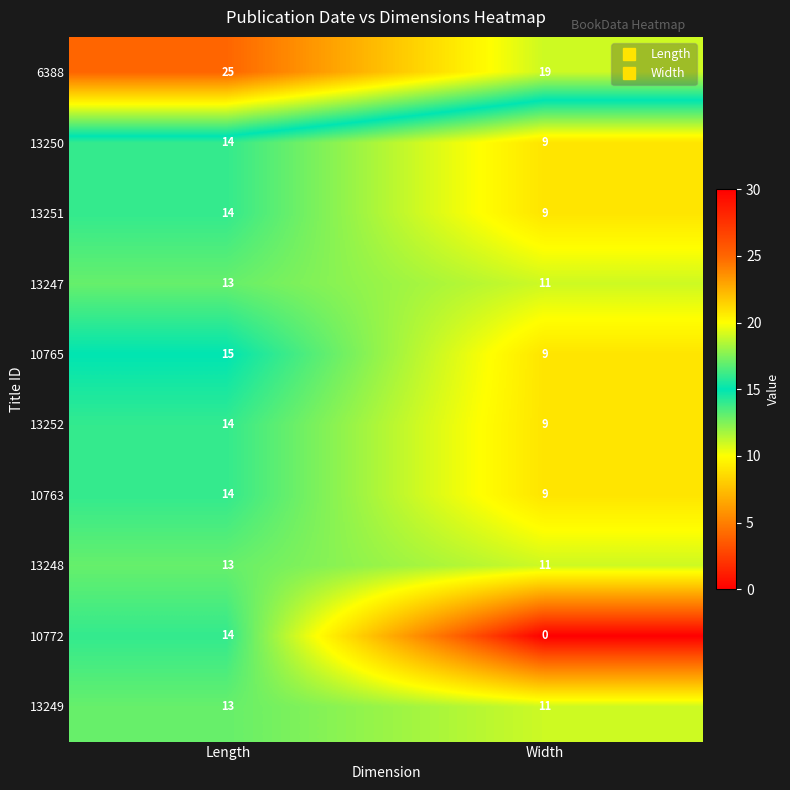

What is the maximum value for 6388?

25